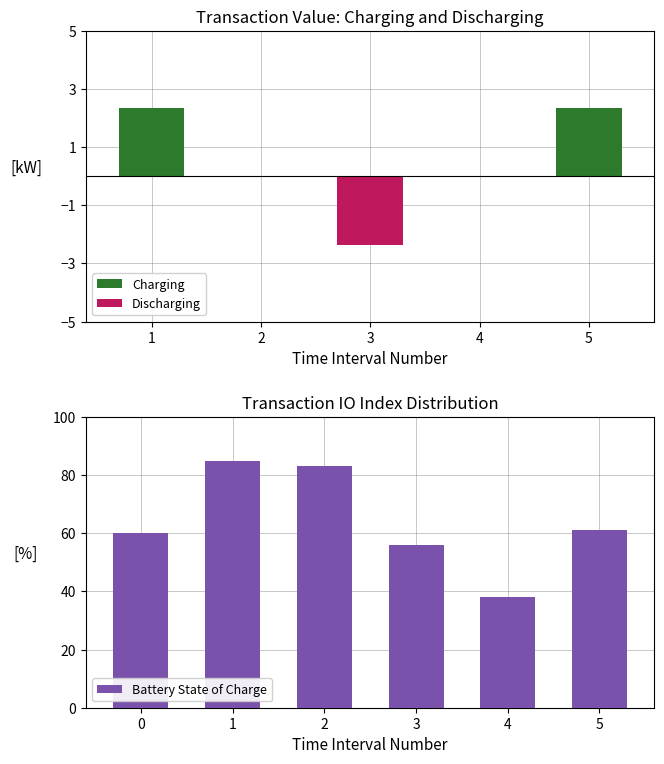

What is the difference between the maximum and minimum values in the Discharging series?

2.4